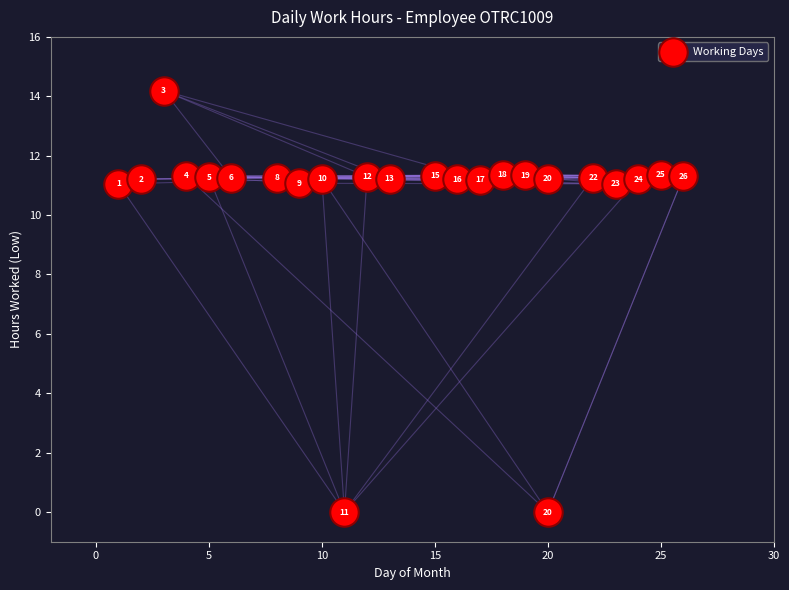

What Y value in the scatter plot is closest to 7?

11.1